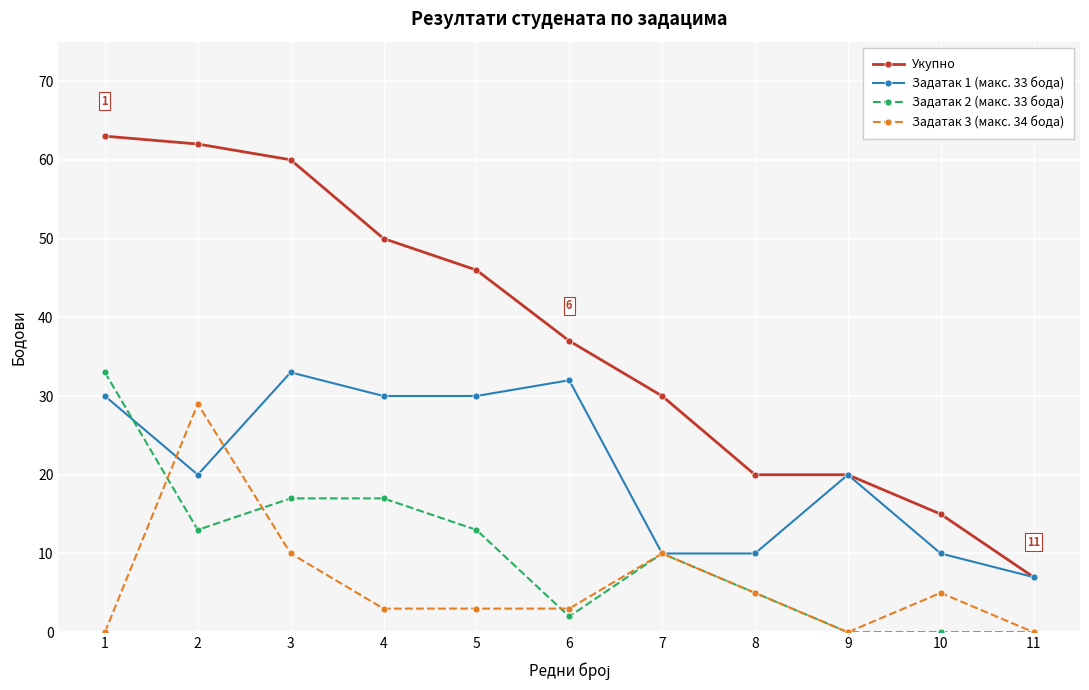

What is the maximum value shown in the chart?

63